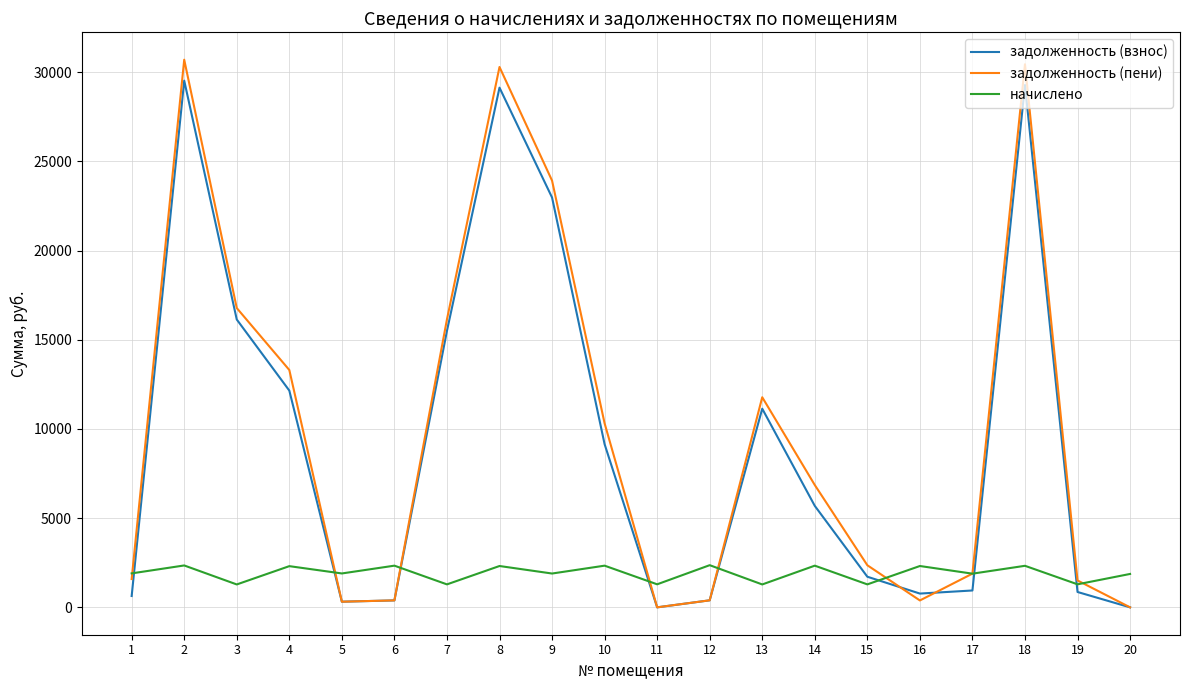

What is the sum of the начислено values at 12 and 13?

3646.5